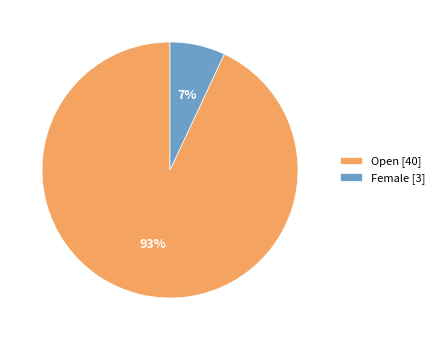

Approximately how many times larger is the value at Female compared to Open?

0.1